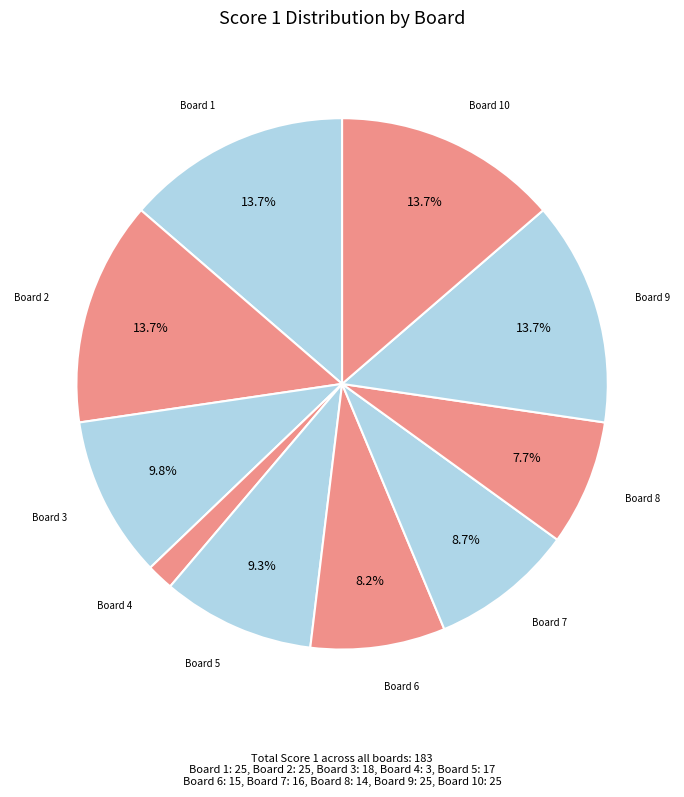

Combined, do Board 4 and Board 5 account for over 50%?

No